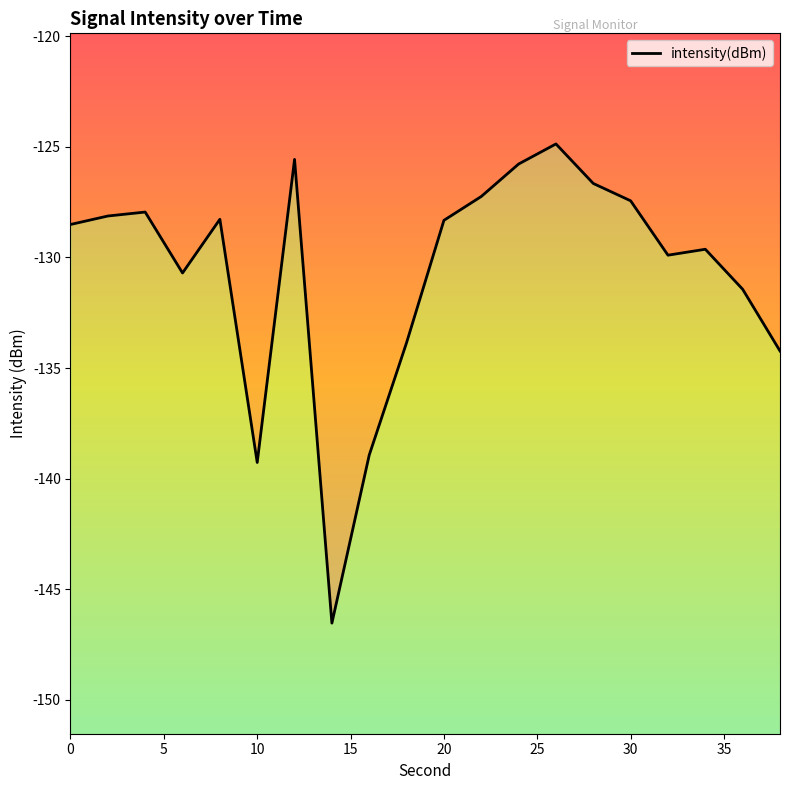

Rank the categories by value from highest to lowest.

26, 12, 24, 28, 22, 30, 4, 2, 8, 20, 0, 34, 32, 6, 36, 18, 38, 16, 10, 14